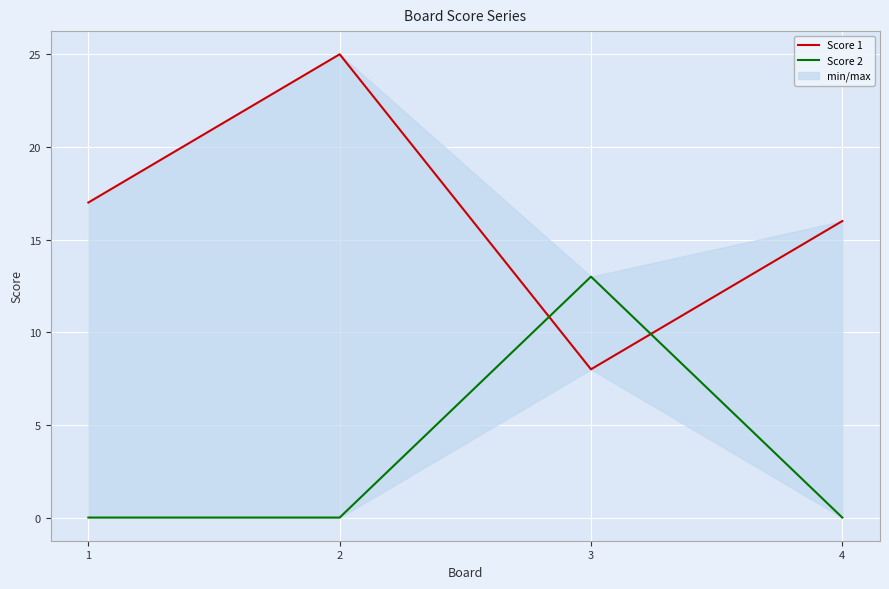

At which label does Score 1 first exceed 17?

2